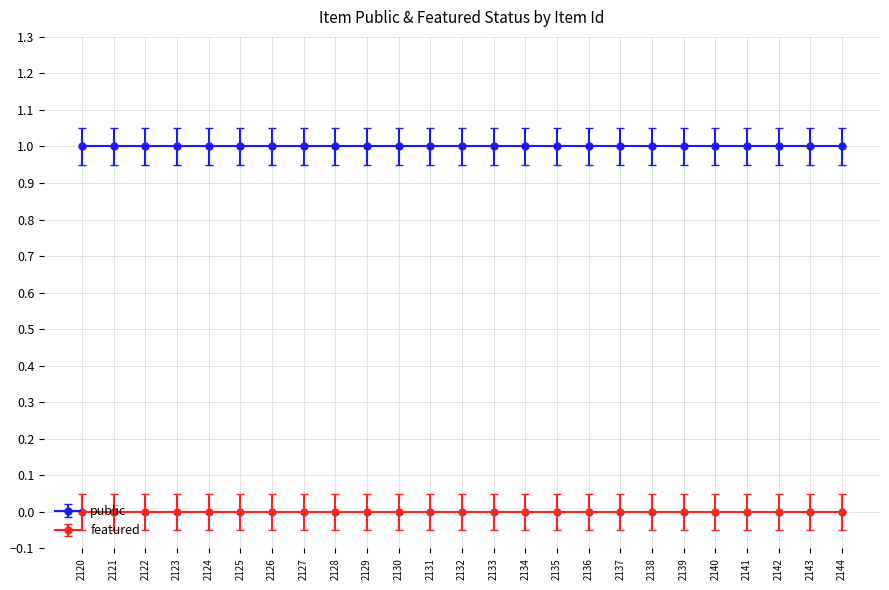

How many lines are shown in the chart?

2